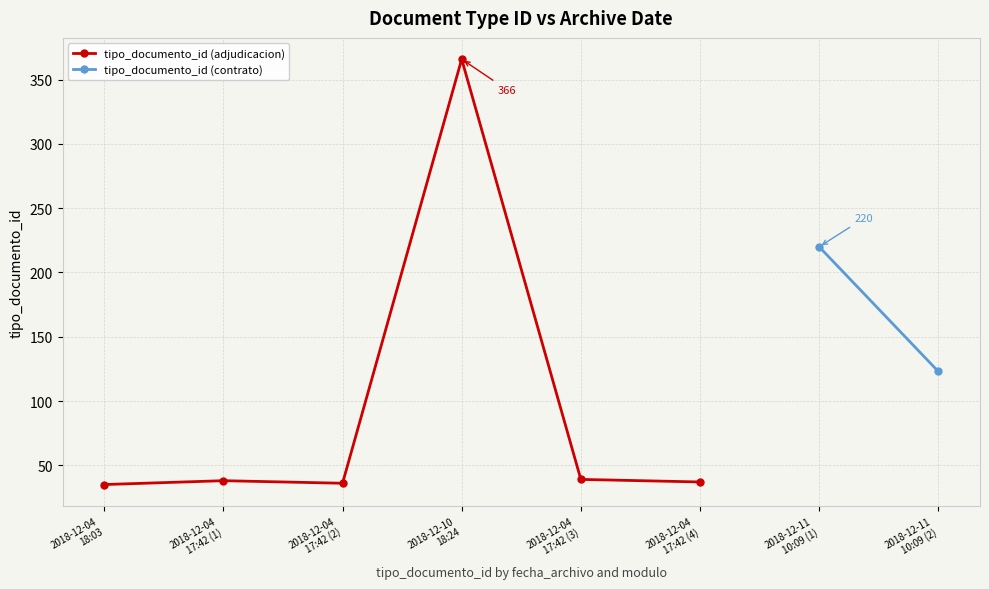

Does the chart display data point markers on the line(s)?

Yes